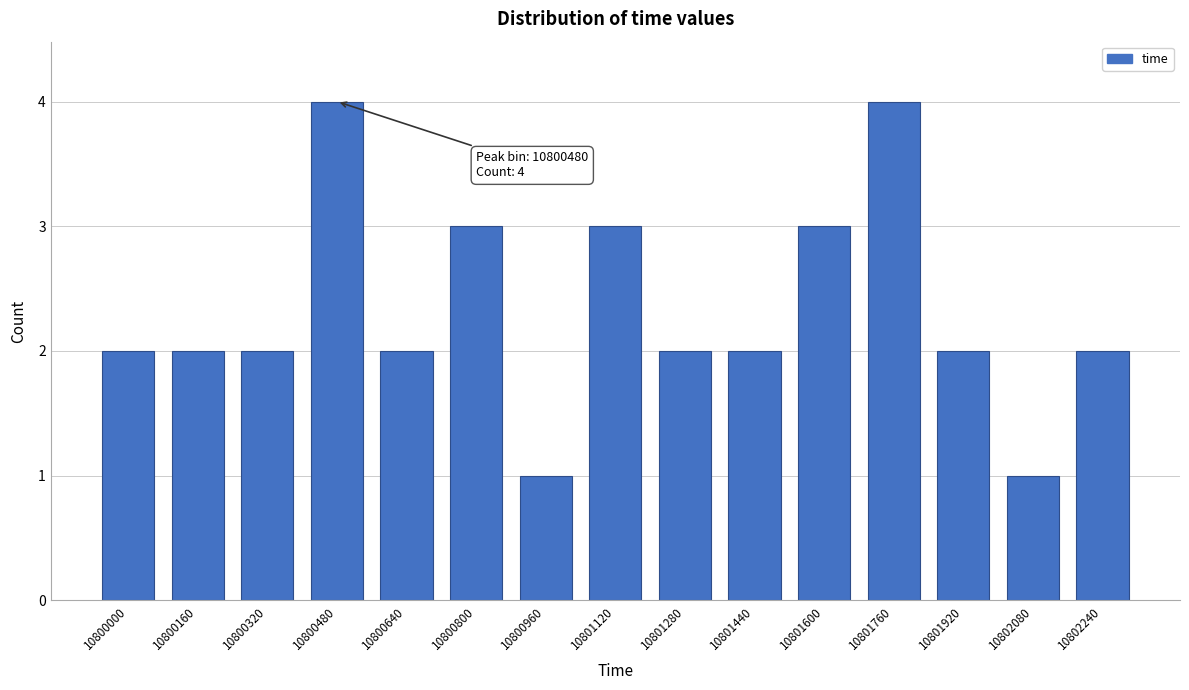

Reading left to right, what are all the values shown in this chart?

10800000=2	10800160=2	10800320=2	10800480=4	10800640=2	10800800=3	10800960=1	10801120=3	10801280=2	10801440=2	10801600=3	10801760=4	10801920=2	10802080=1	10802240=2